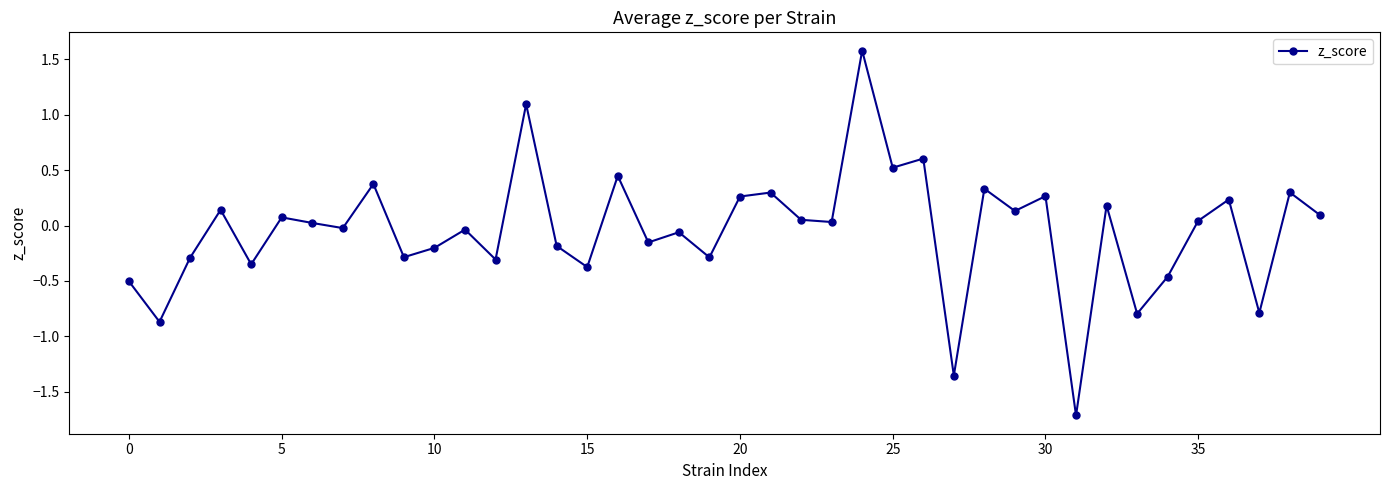

What is the smallest value displayed?

-1.7